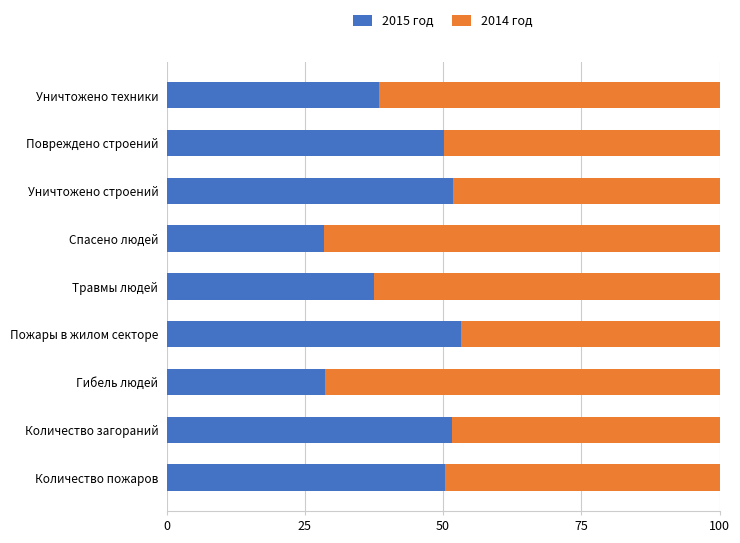

Is it true that 2015 год equals 28.5 at Количество загораний?

False